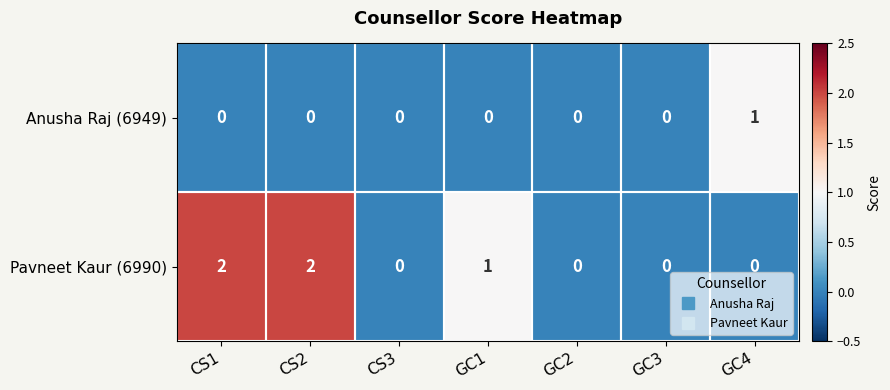

How many distinct data groups are displayed?

2